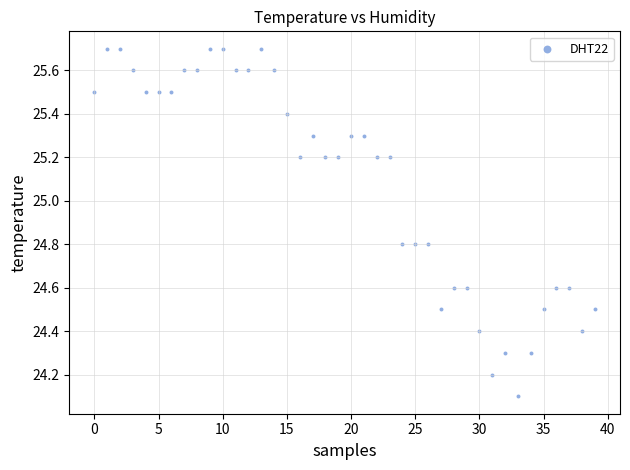

What Y value in the scatter plot is closest to 24?

24.1